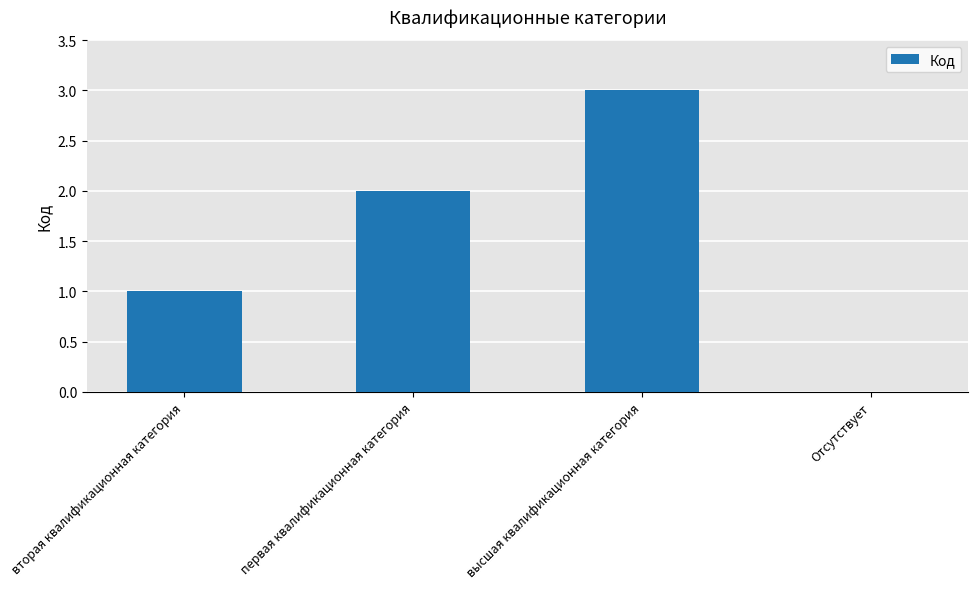

What is the greatest value displayed?

3